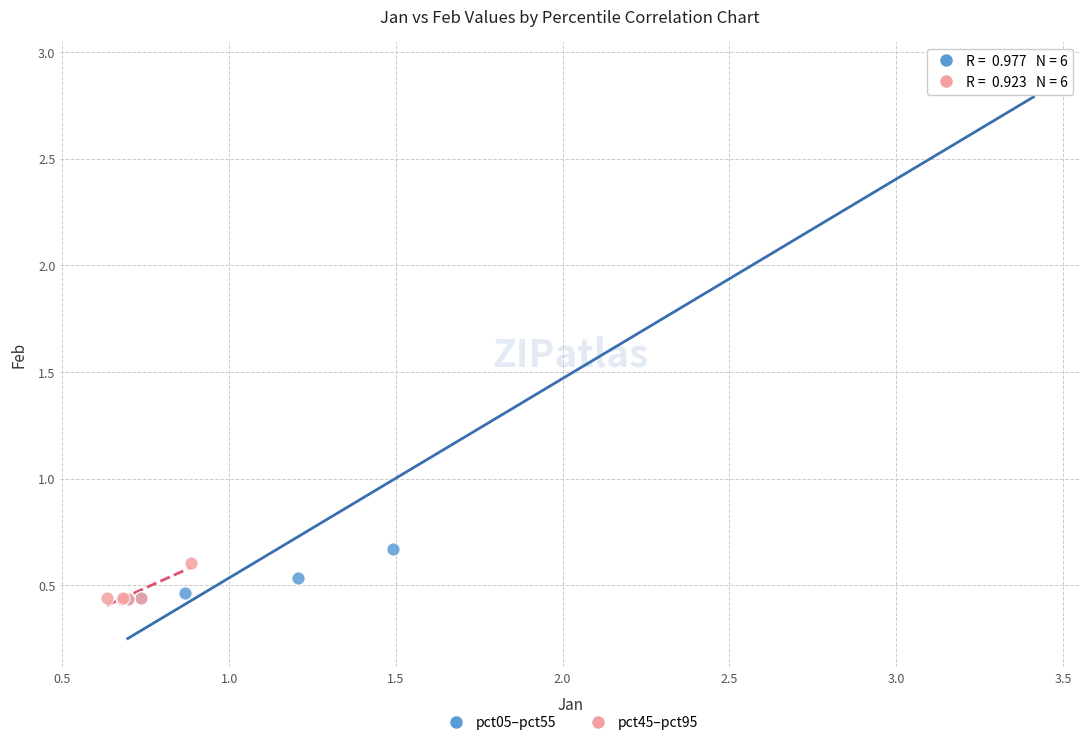

What are all the series names shown in the legend?

pct05–pct55, pct45–pct95